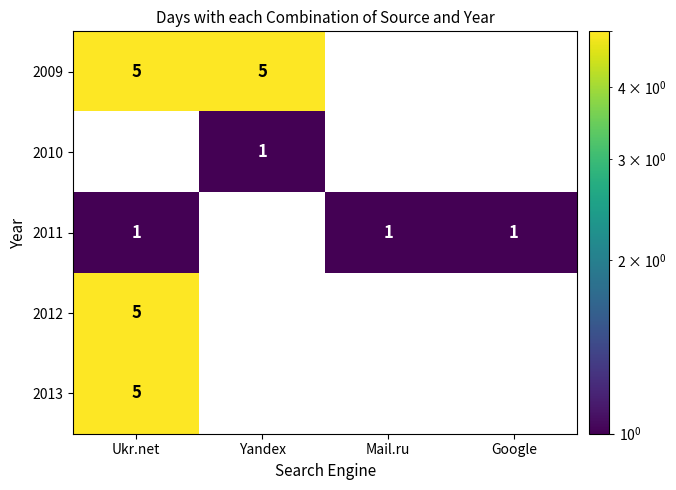

Is it true that 2009 equals 9 at Ukr.net?

False